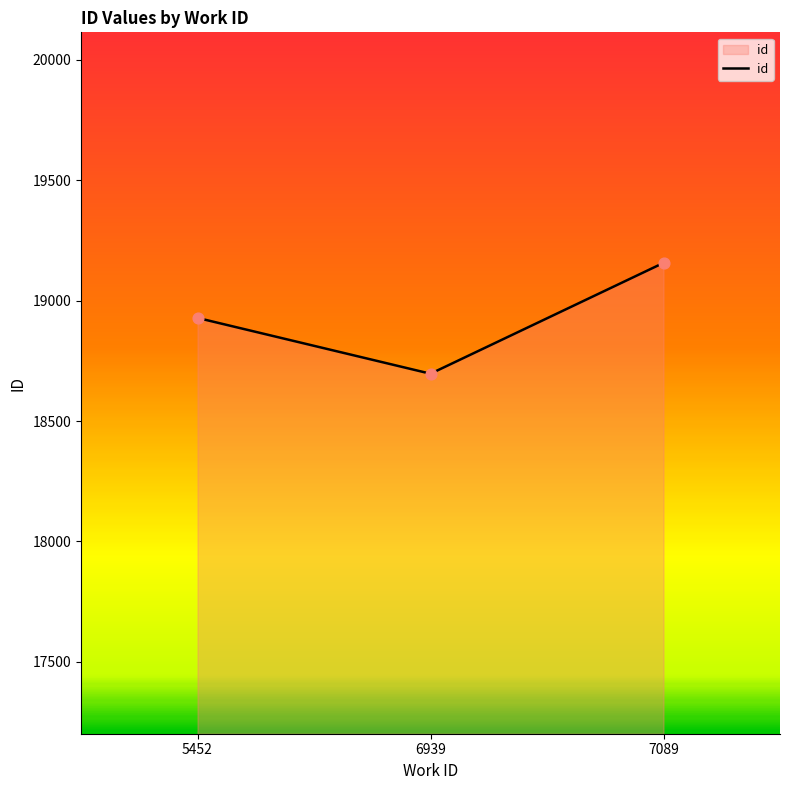

What is the ratio of the value at 6939 to the value at 5452?

1.0